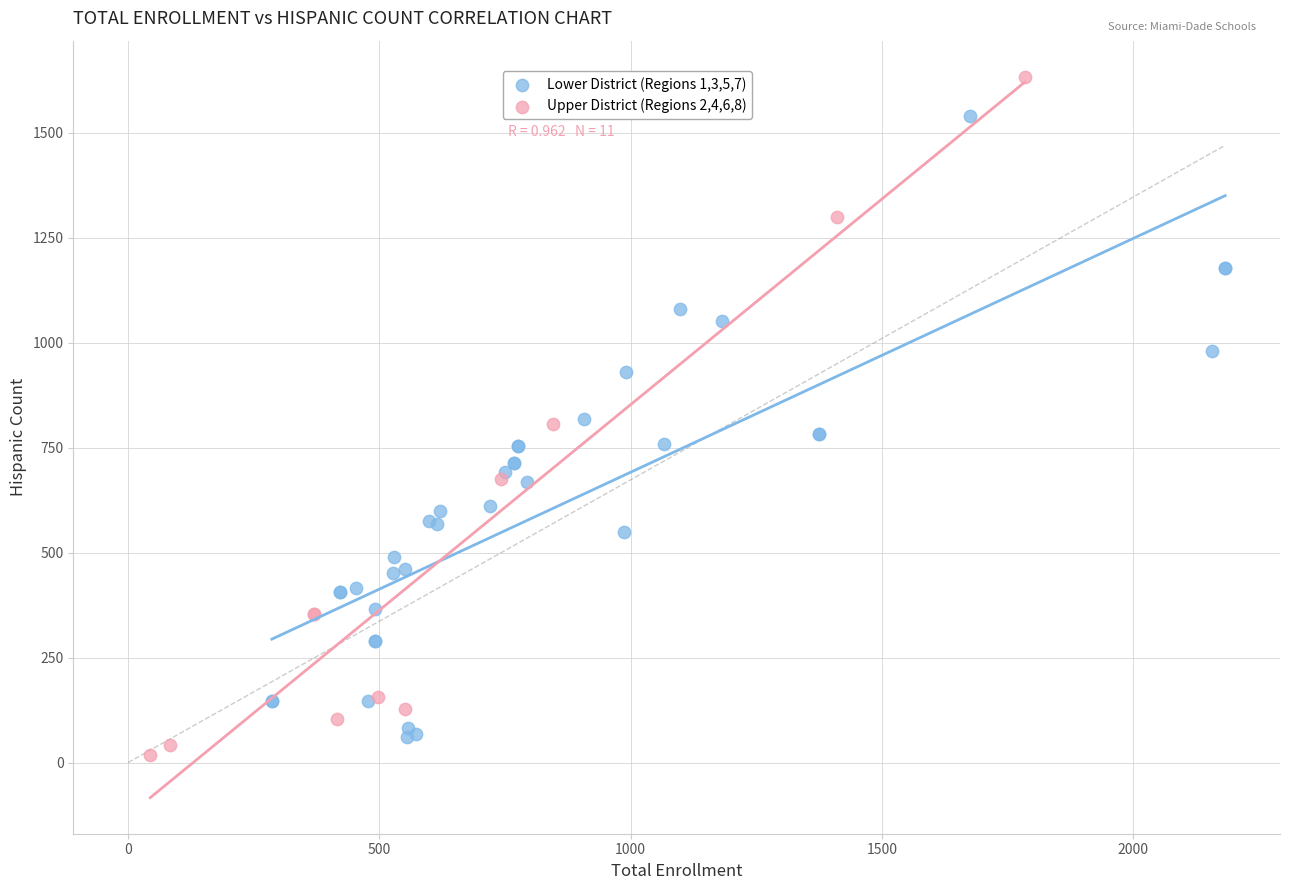

Which series reaches the maximum Y coordinate?

Upper District (Regions 2,4,6,8)